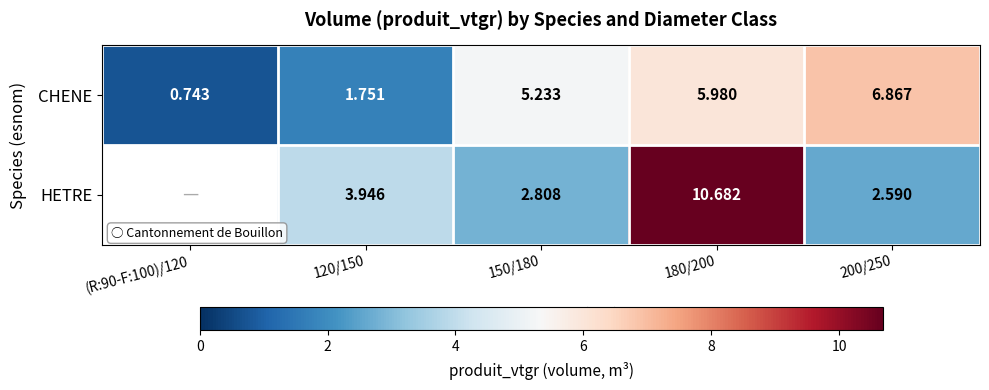

How many data points does each series have?

5